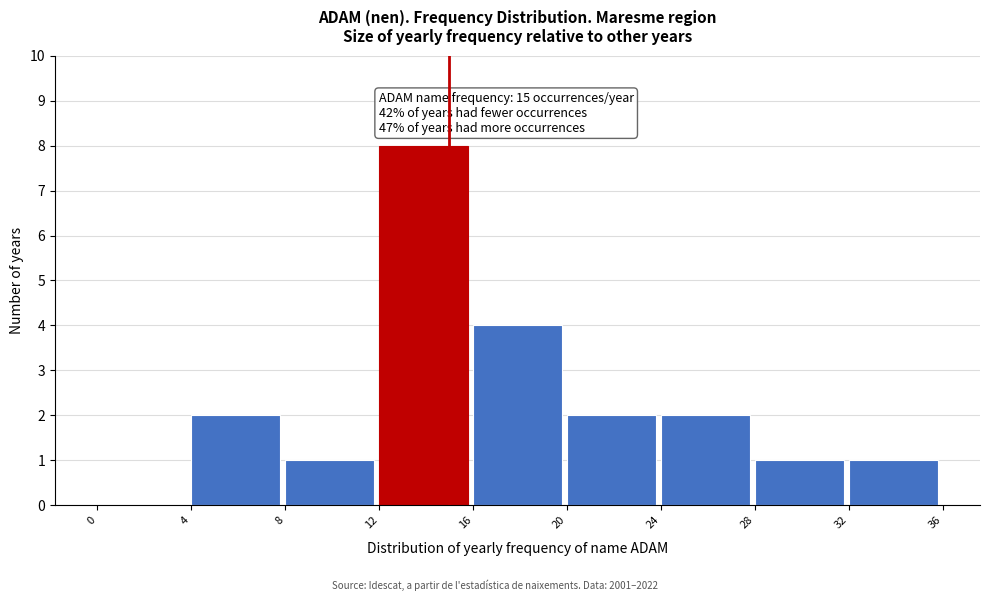

Over which range of the x-axis is the bar tallest?

12 to 16